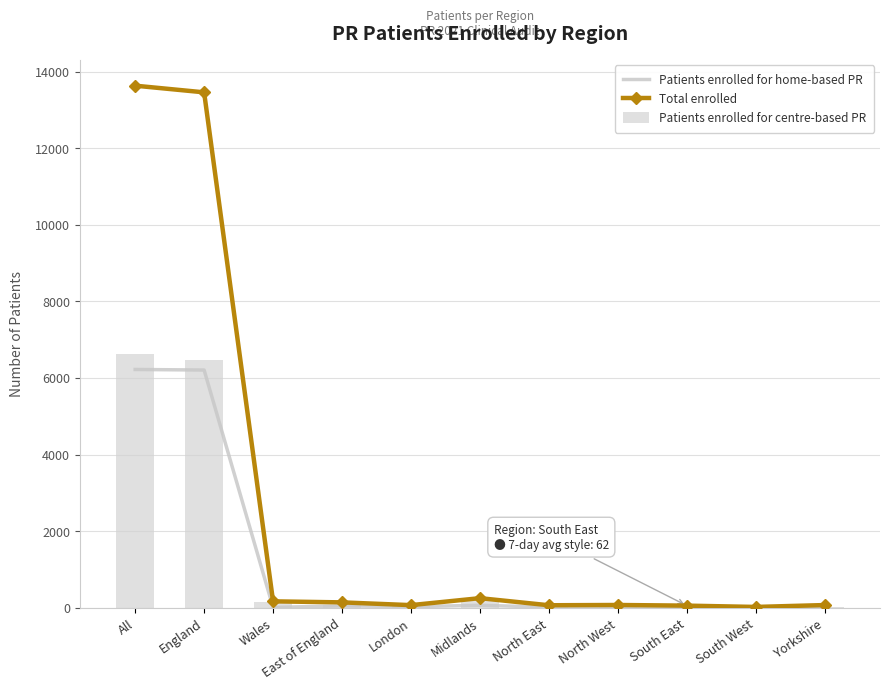

What position from the right is Midlands?

6